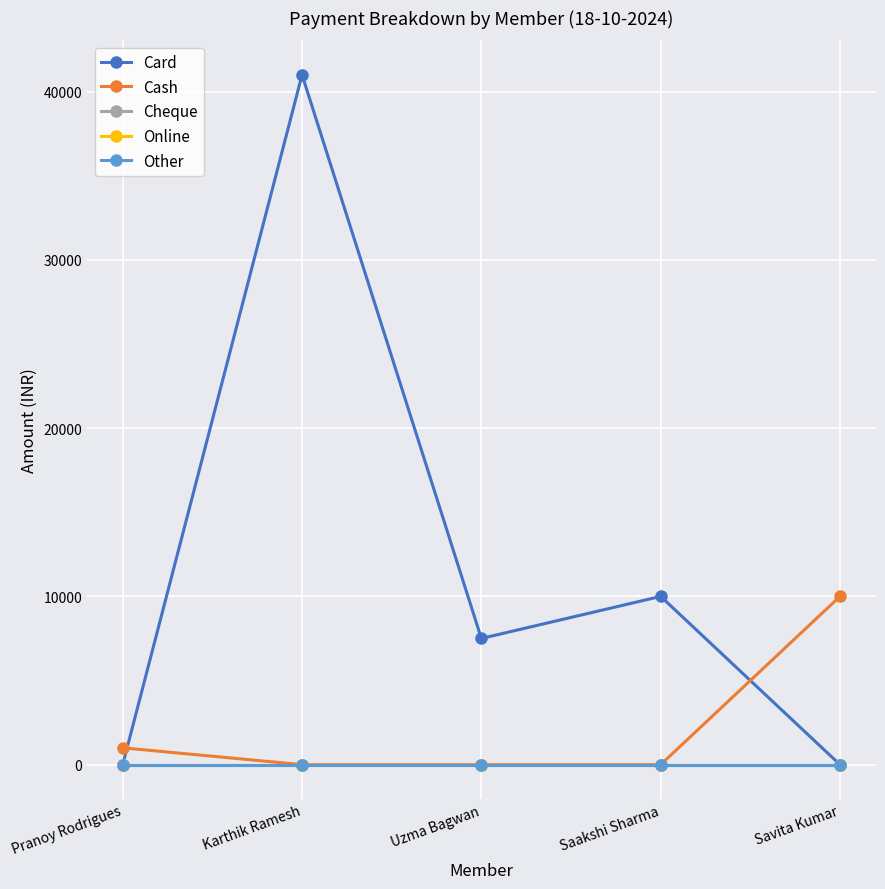

Reading left to right, transcribe all the data shown in this chart.

Card: Pranoy Rodrigues=0	Karthik Ramesh=41000	Uzma Bagwan=7500	Saakshi Sharma=10000	Savita Kumar=0
Cash: Pranoy Rodrigues=1000	Karthik Ramesh=0	Uzma Bagwan=0	Saakshi Sharma=0	Savita Kumar=10000
Cheque: Pranoy Rodrigues=0	Karthik Ramesh=0	Uzma Bagwan=0	Saakshi Sharma=0	Savita Kumar=0
Online: Pranoy Rodrigues=0	Karthik Ramesh=0	Uzma Bagwan=0	Saakshi Sharma=0	Savita Kumar=0
Other: Pranoy Rodrigues=0	Karthik Ramesh=0	Uzma Bagwan=0	Saakshi Sharma=0	Savita Kumar=0